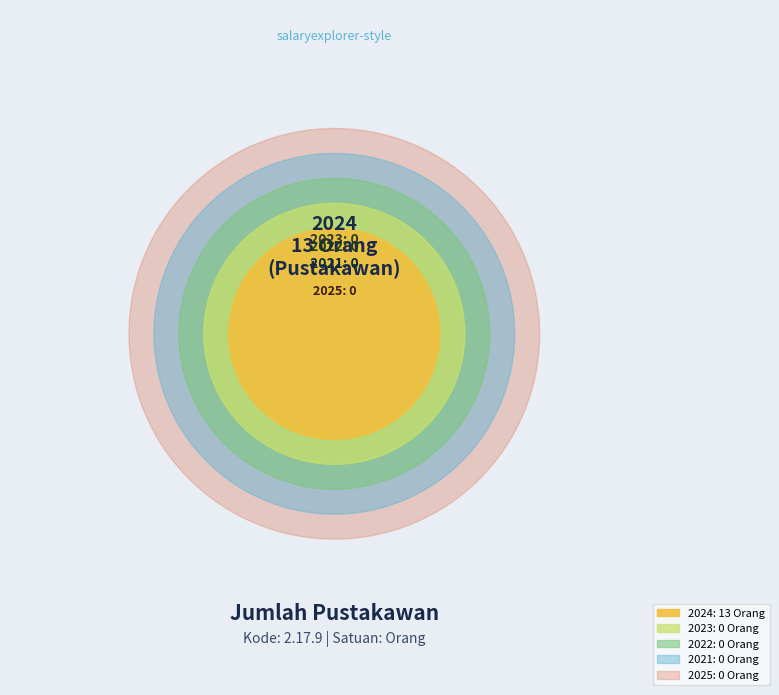

Which slice represents more than half of the pie?

2024